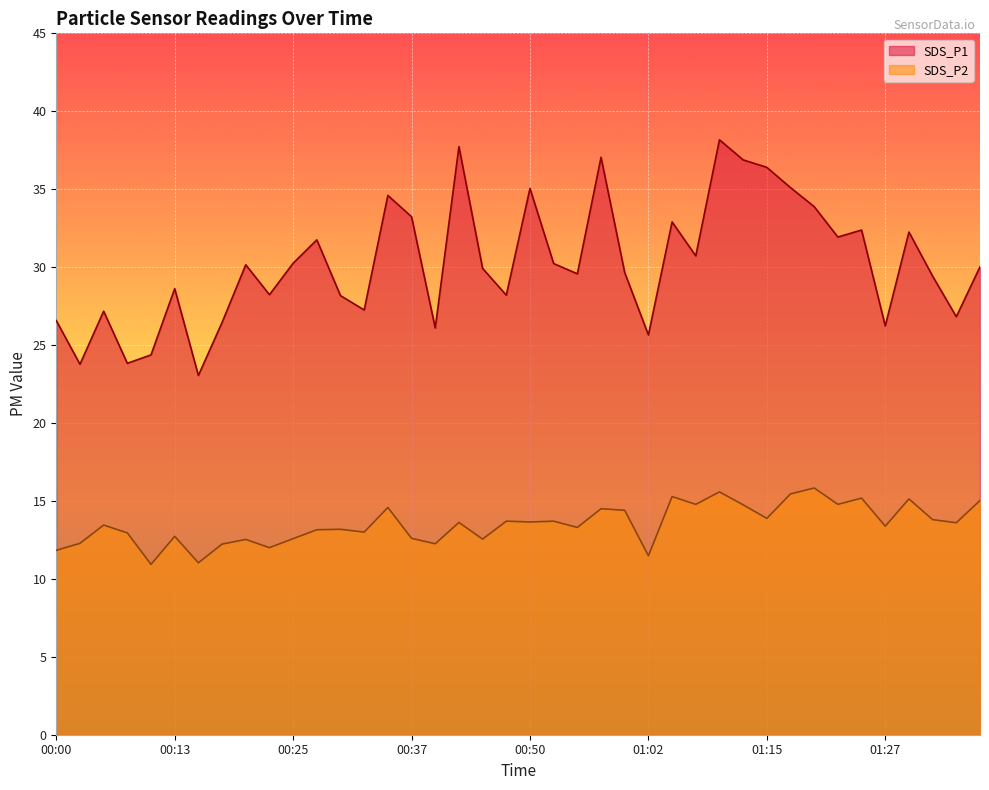

Rank the series by their average value, from highest to lowest.

SDS_P1, SDS_P2